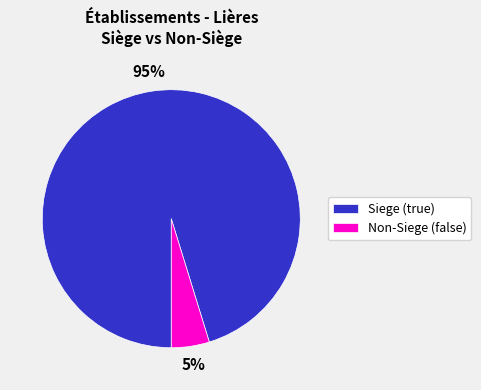

How many segments does this pie chart have?

2